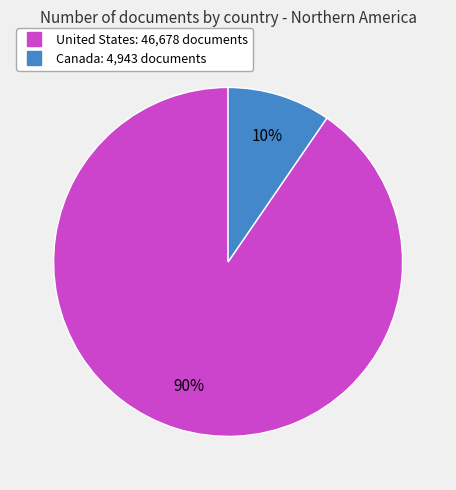

The United States slice represents 99% of the pie. True or false?

False